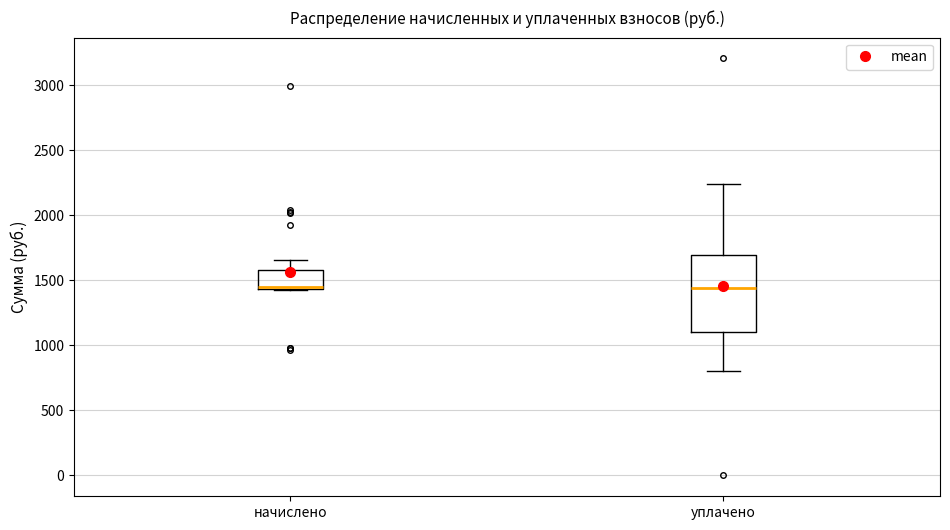

Where does the upper whisker of the box for уплачено end on the y-axis? The values are not printed on the chart, so give them approximately, as read against the axis.

2250